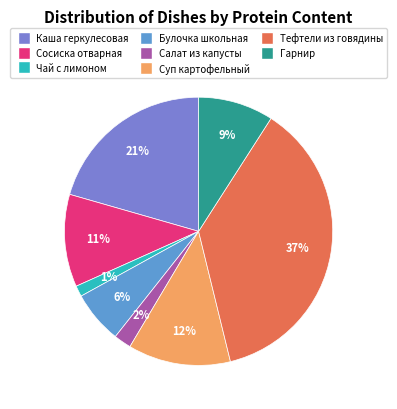

How many segments does this pie chart have?

8